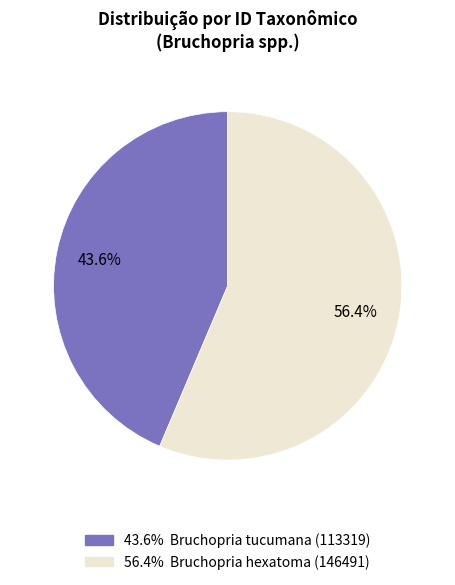

To the nearest percent, what is the average slice percentage?

50%